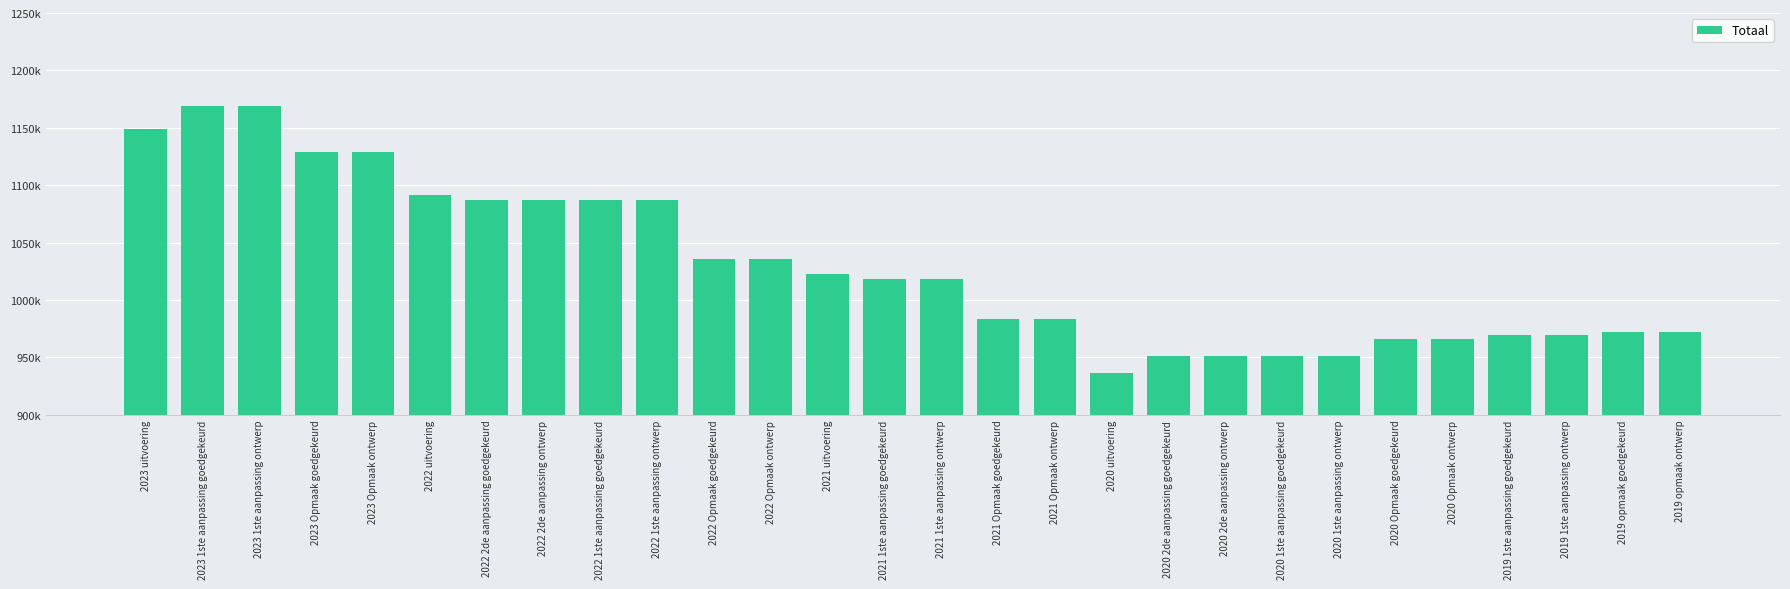

Reading left to right, list all the values displayed in this chart.

1148978	1168633	1168633	1128772	1128772	1091904	1086746	1086746	1086746	1086746	1035799	1035799	1022415	1017945	1017945	983724	983724	936296	951404	951404	951404	951404	966268	966268	969234	969234	971755	971755